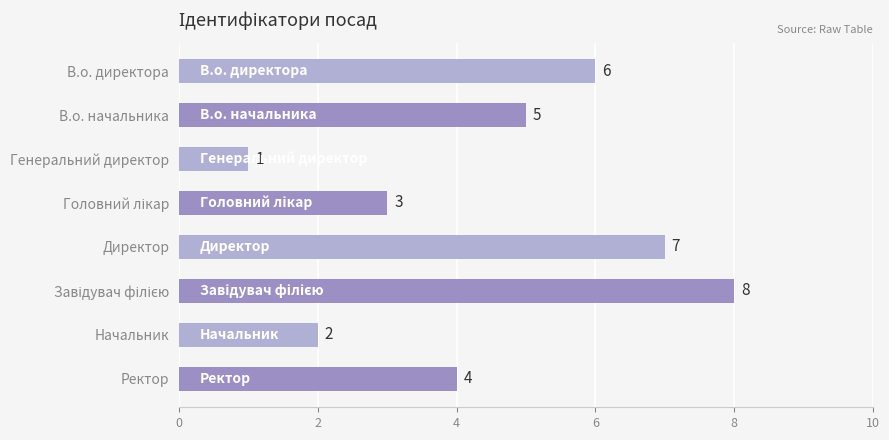

The chart shows a value of 2 at Начальник. True or false?

True